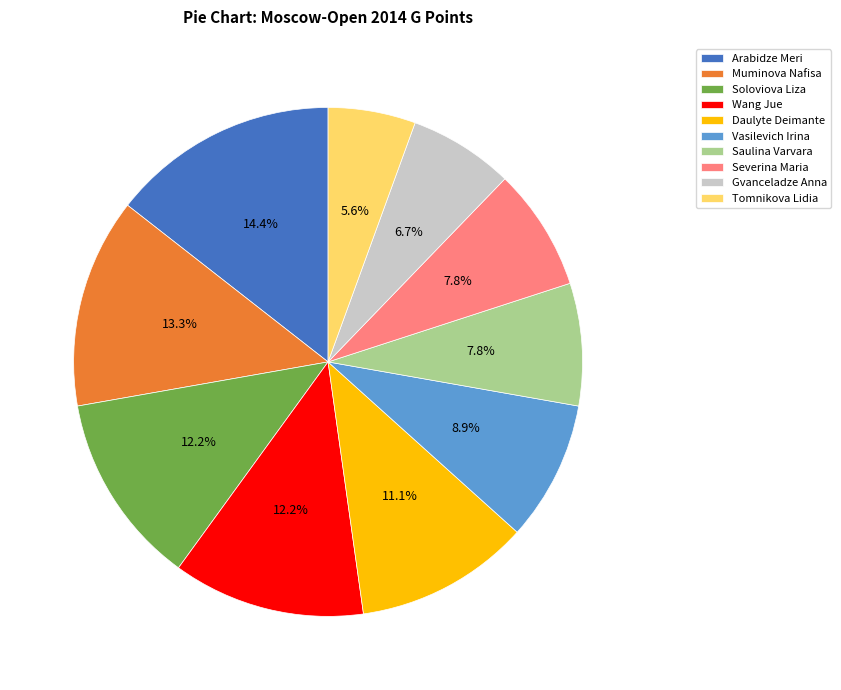

True or false: Vasilevich Irina accounts for 9% of the total.

True